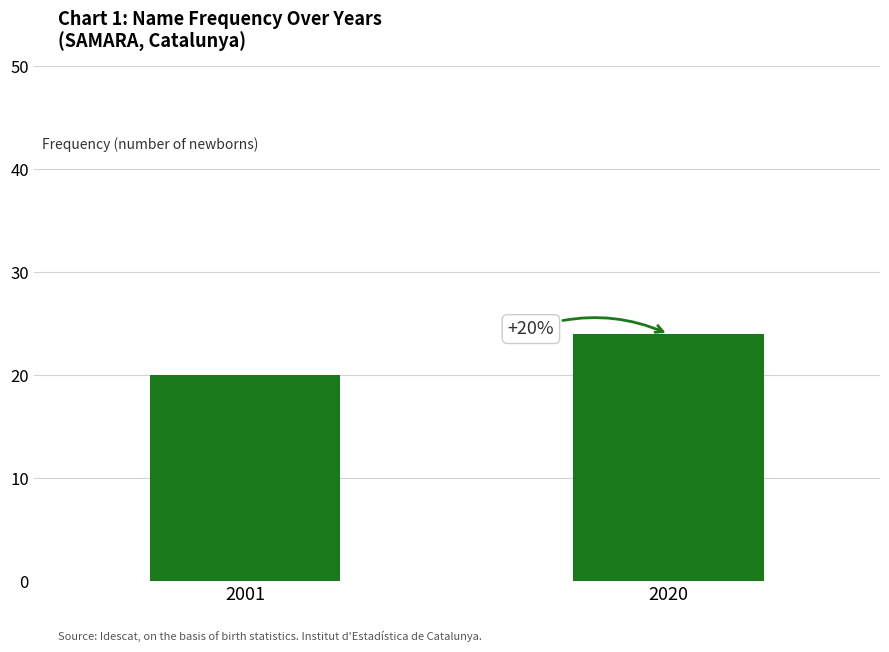

How many categories are shown in the chart?

2